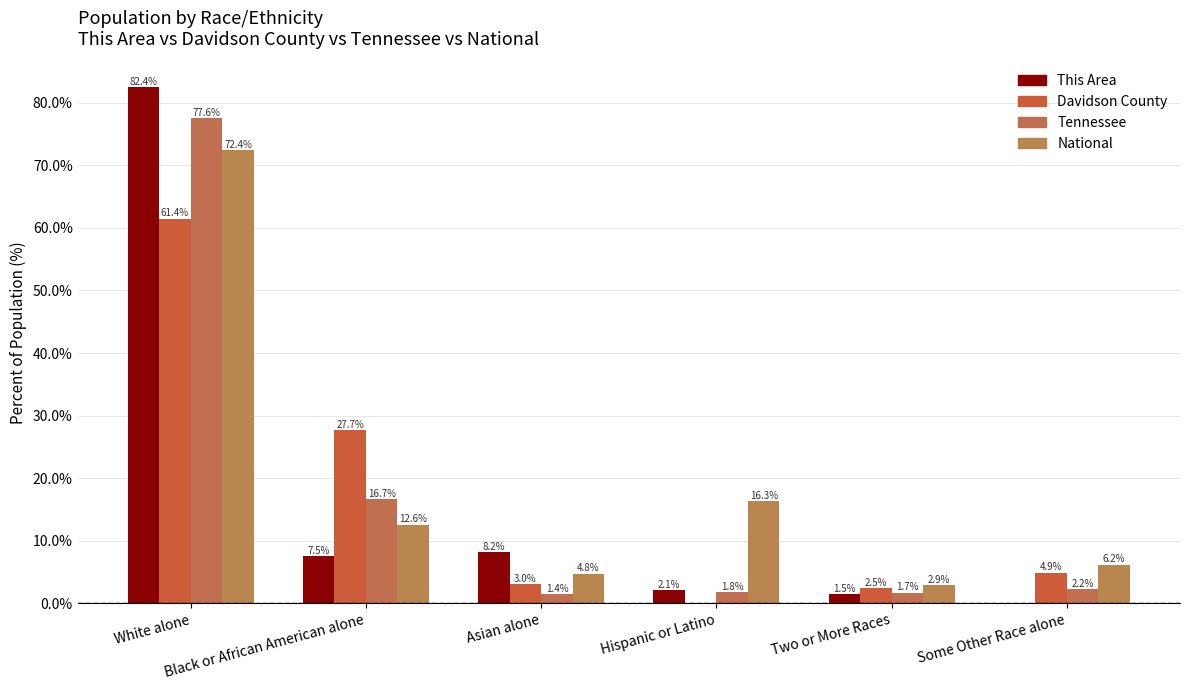

True or false: Davidson County has a value of 3.0 at Asian alone.

True